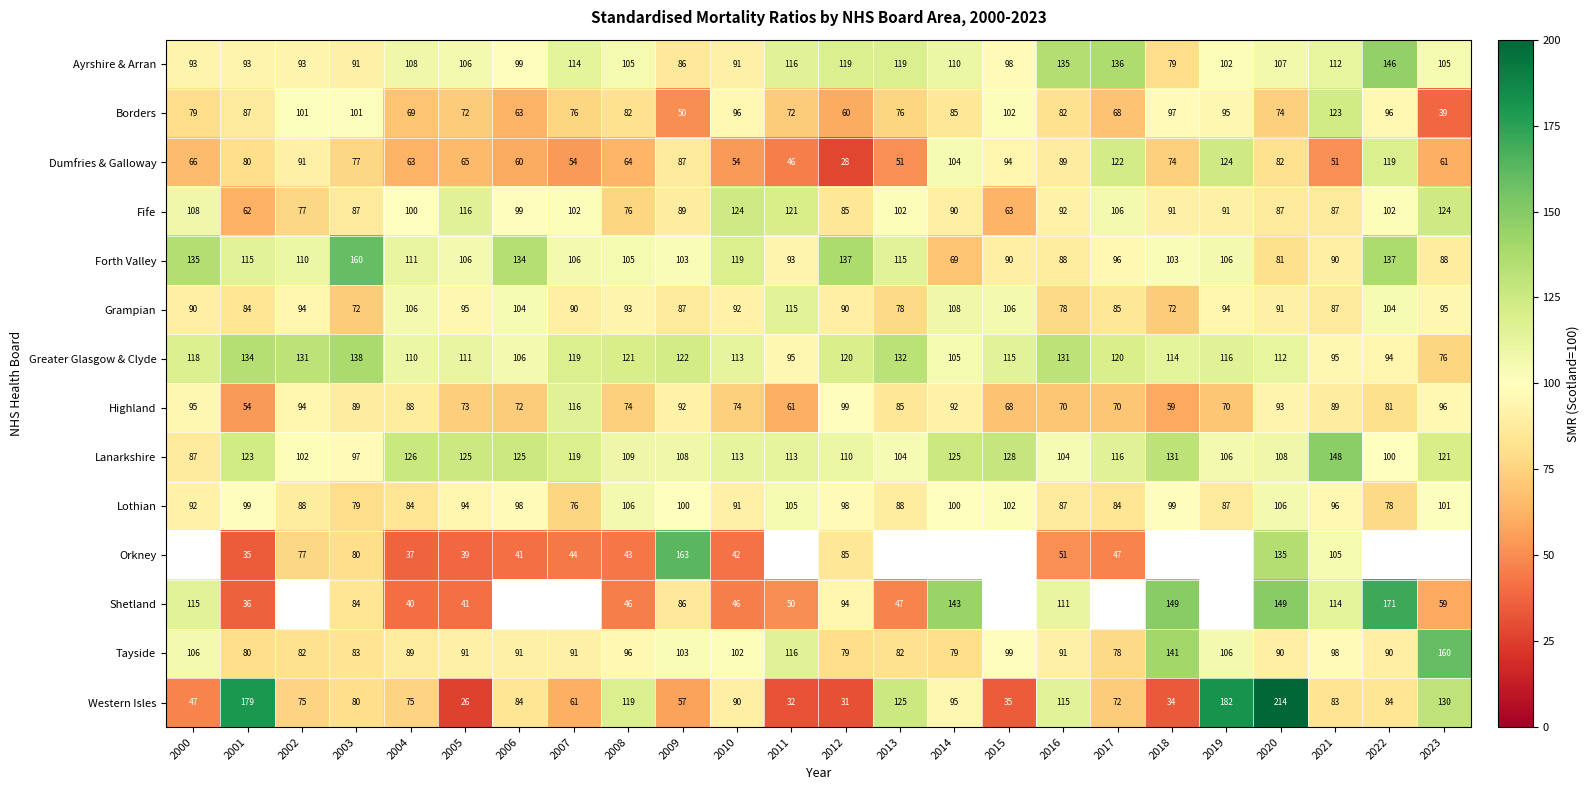

Is the value of Fife at 2011 greater than the value of Grampian at 2009?

Yes